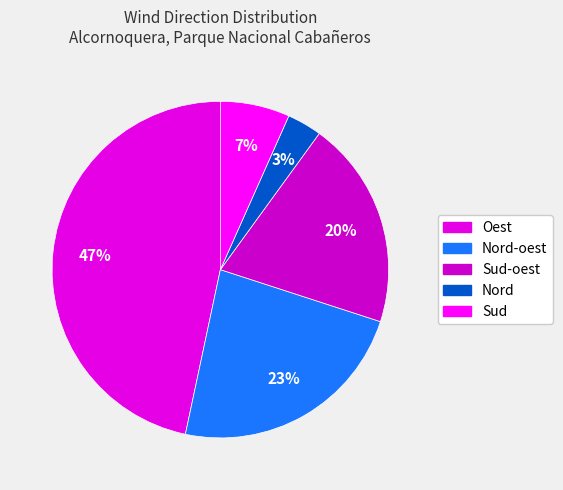

What portion of the pie excludes Oest?

53.3%